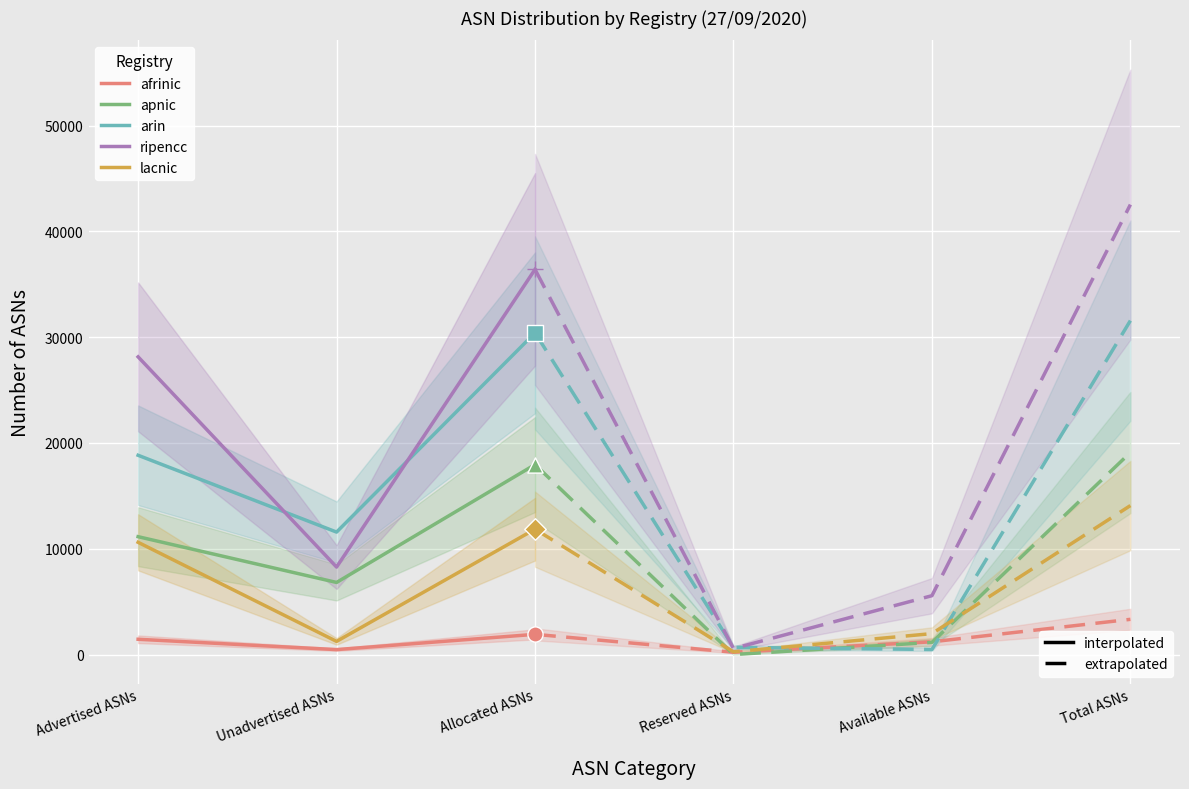

Which series has the largest Y range (max minus min)?

ripencc